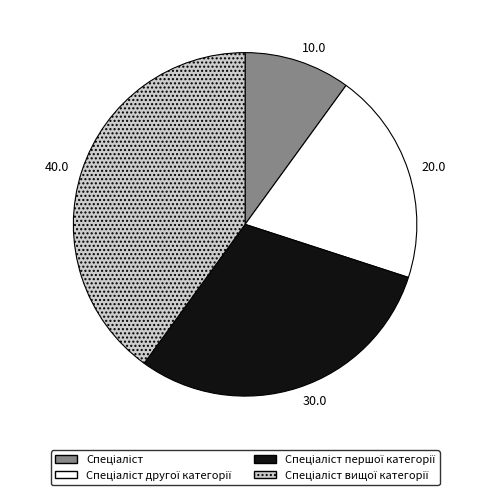

Is there a majority slice in this chart?

No